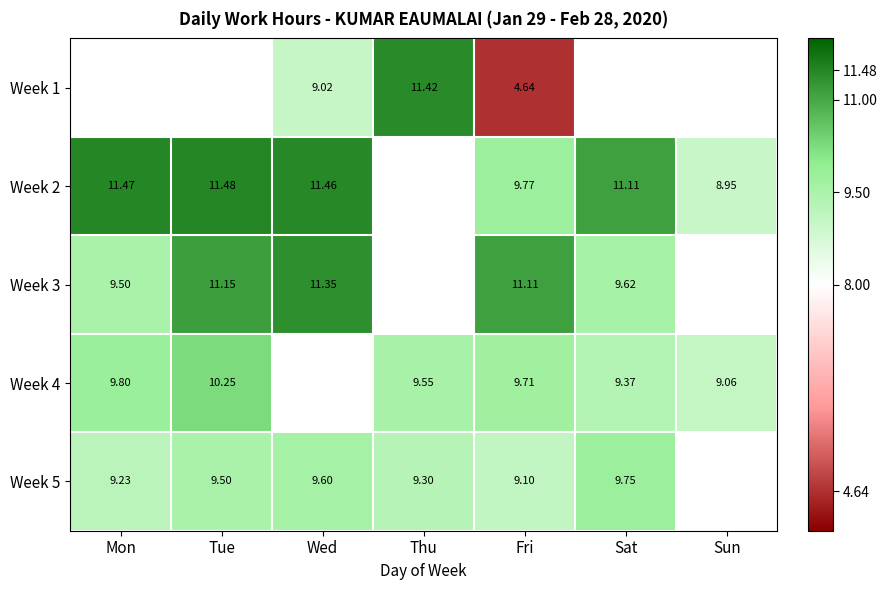

Is the value of Week 3 at Mon greater than the value of Week 2 at Wed?

No